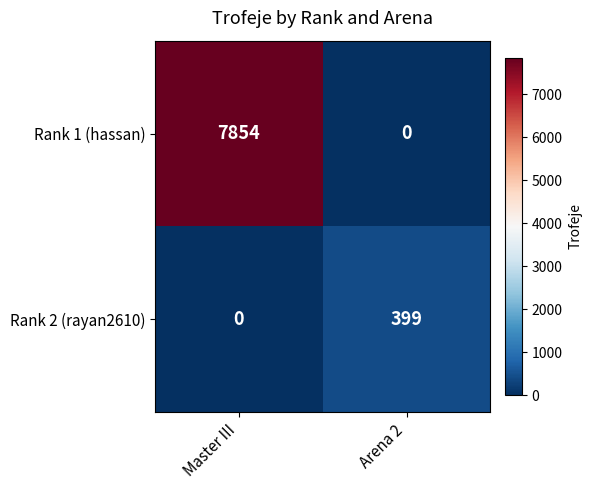

How many distinct data groups are displayed?

2